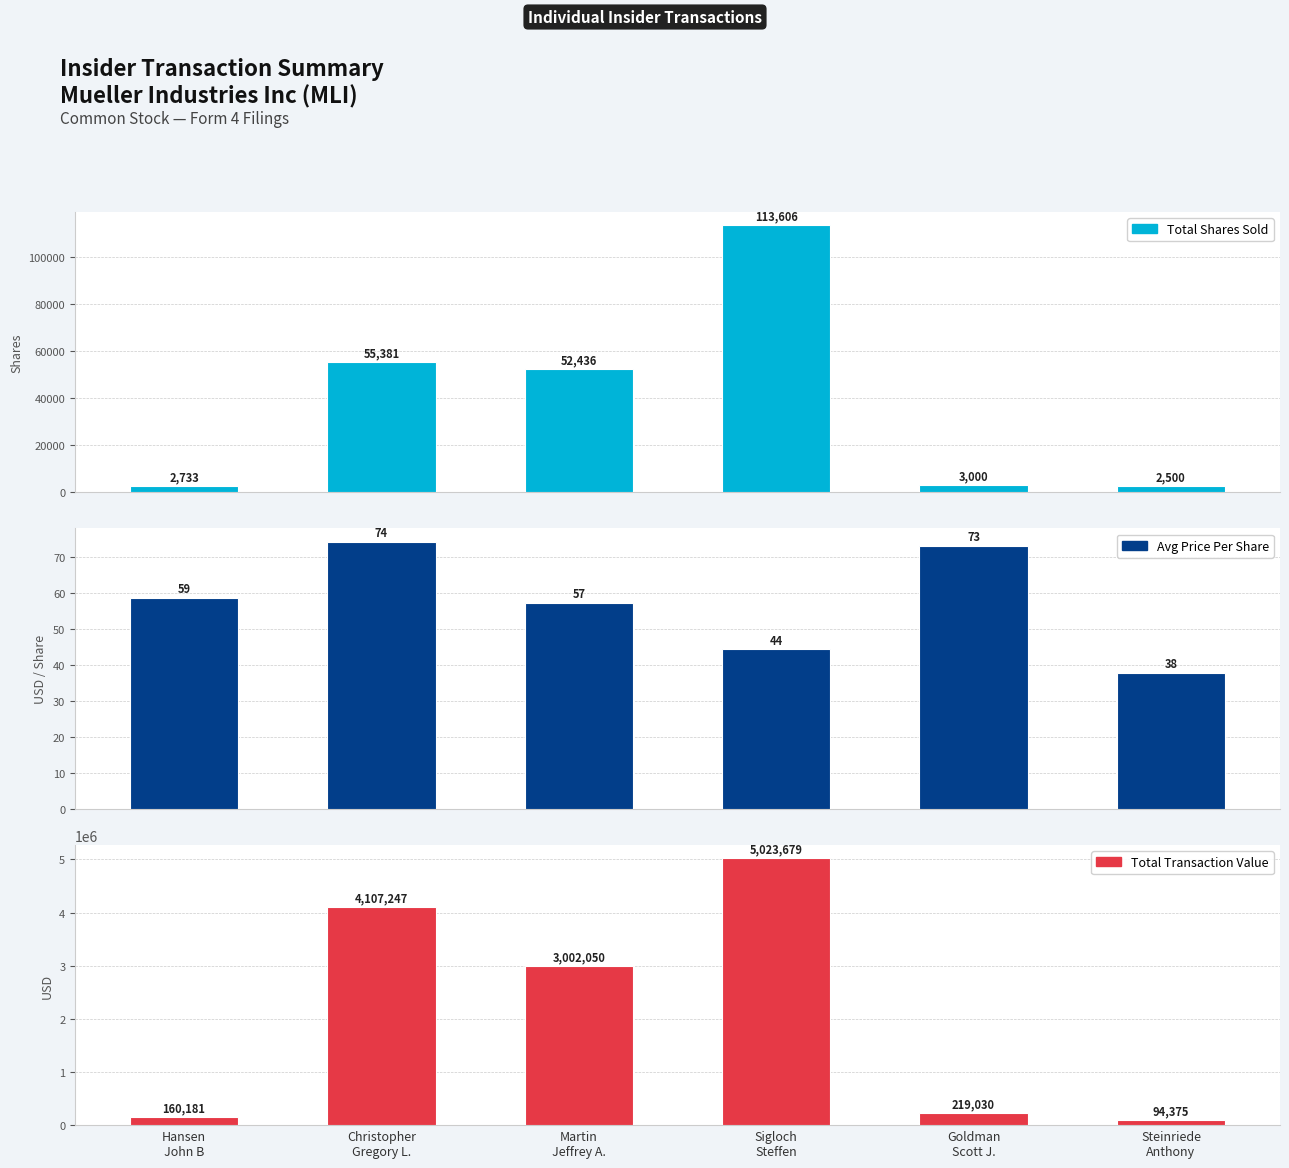

Count the number of categories in the chart.

6